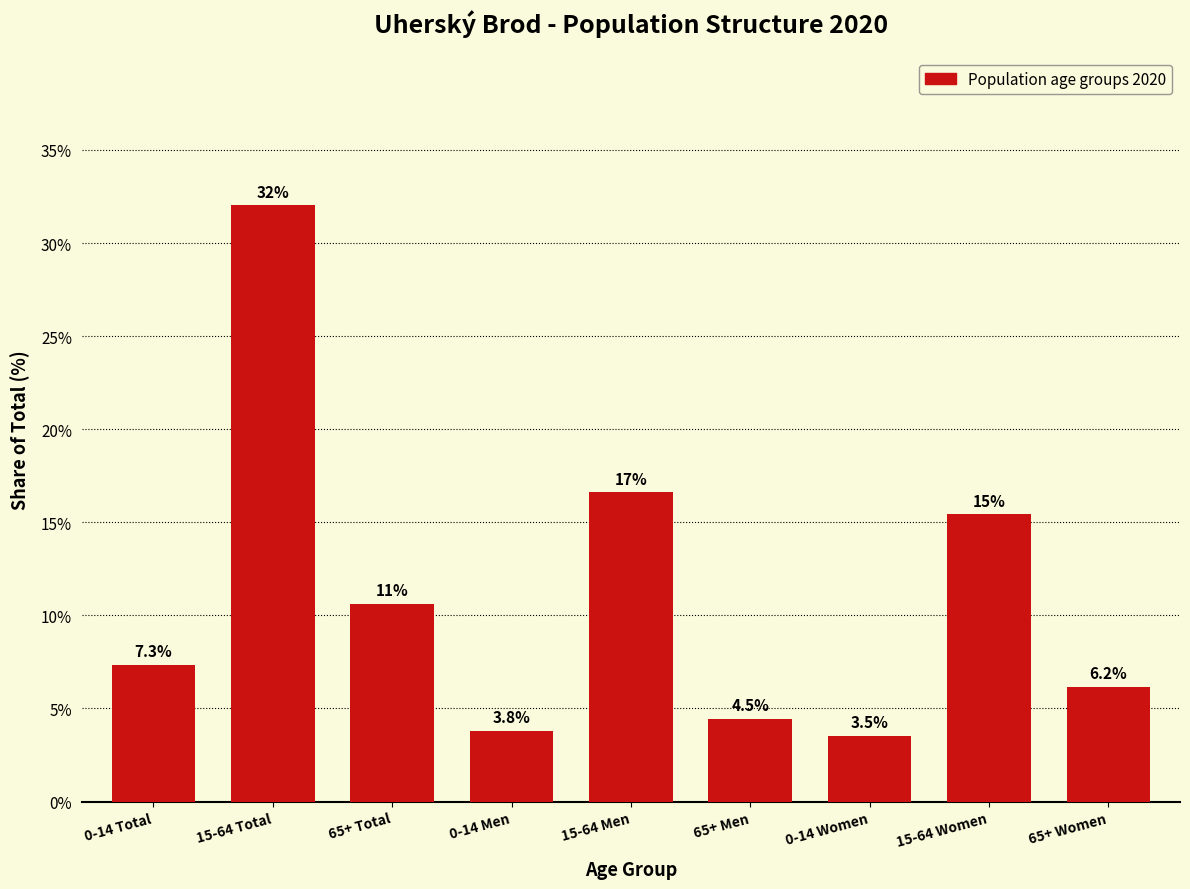

Reading left to right, list all the values displayed in this chart.

7.3	32.0	10.6	3.8	16.6	4.5	3.5	15.4	6.2